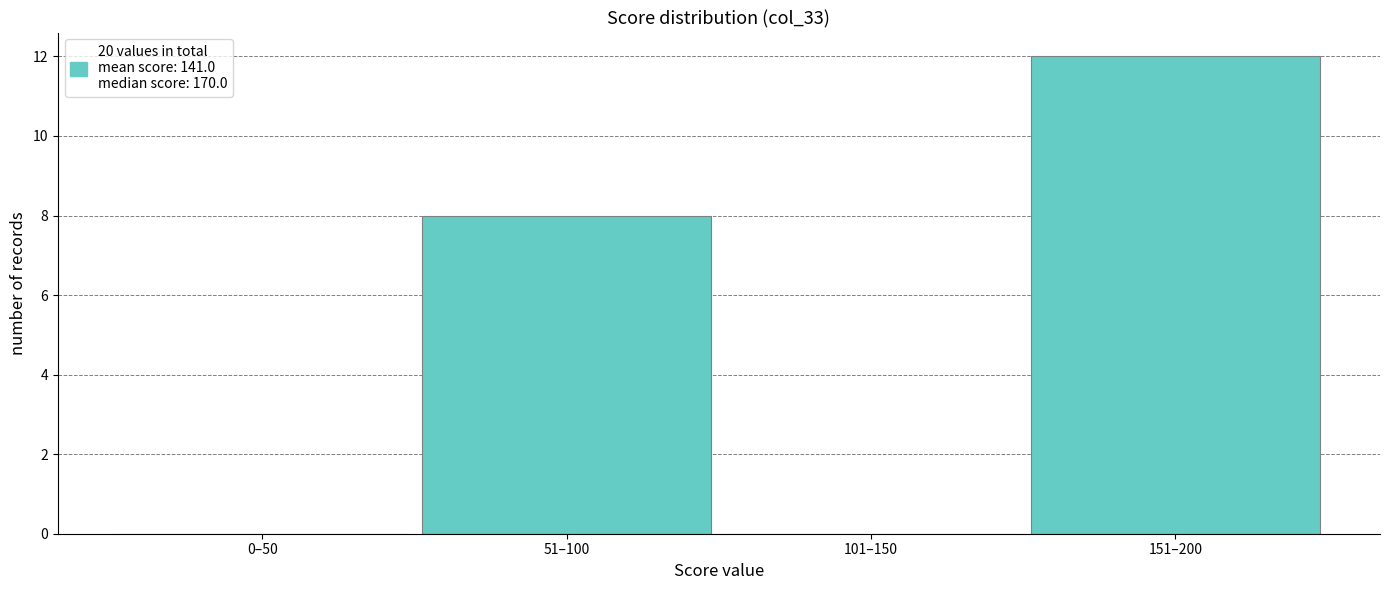

Reading right to left, transcribe all the data shown in this chart.

151–200=12	101–150=0	51–100=8	0–50=0